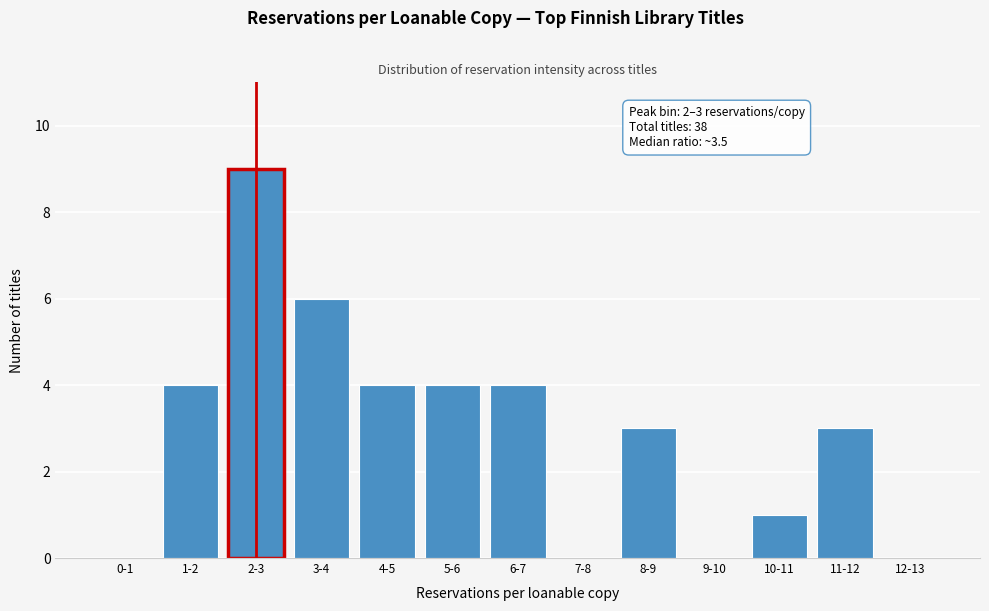

Reading right to left, transcribe all the data shown in this chart.

12-13=0	11-12=3	10-11=1	9-10=0	8-9=3	7-8=0	6-7=4	5-6=4	4-5=4	3-4=6	2-3=9	1-2=4	0-1=0